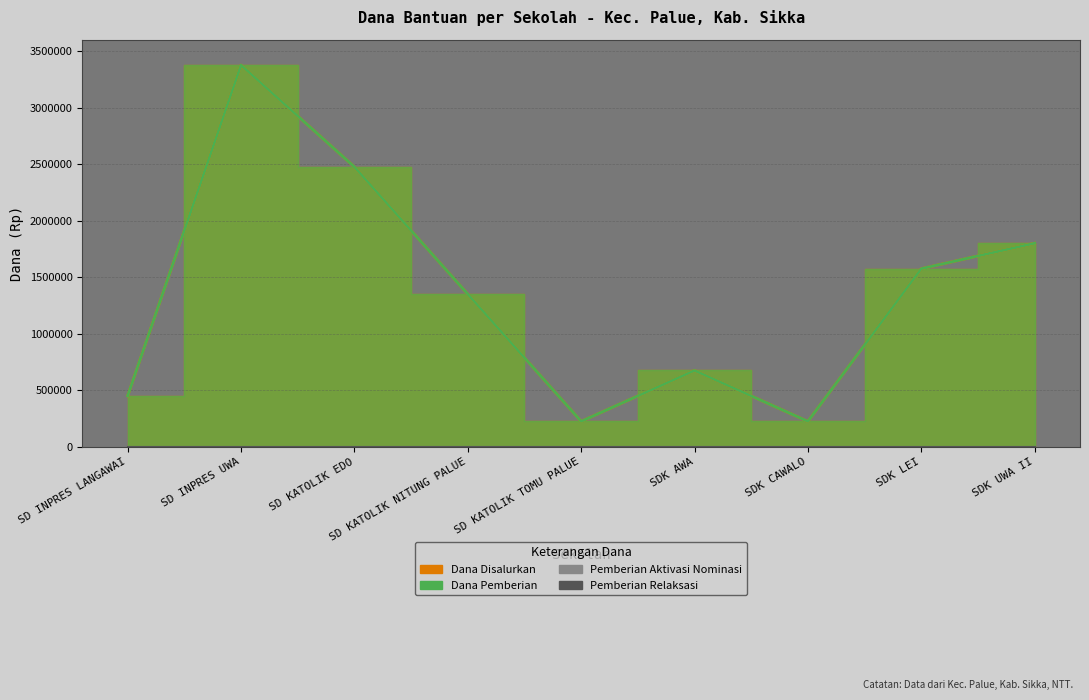

True or false: Pemberian Relaksasi and Siswa Disalurkan intersect in this chart.

False